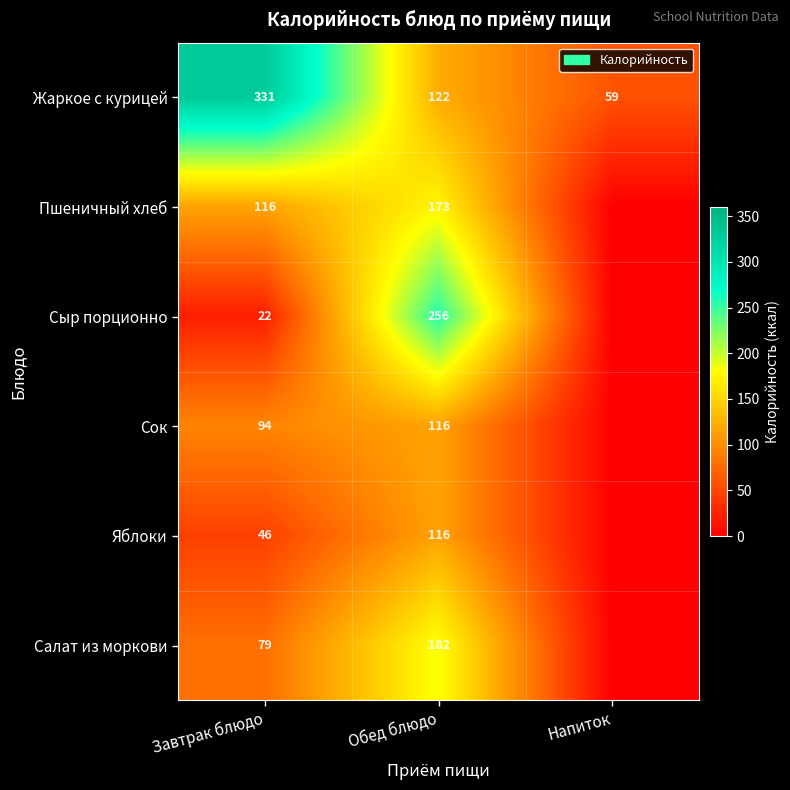

Which category has the highest value in the Жаркое с курицей series?

Завтрак блюдо